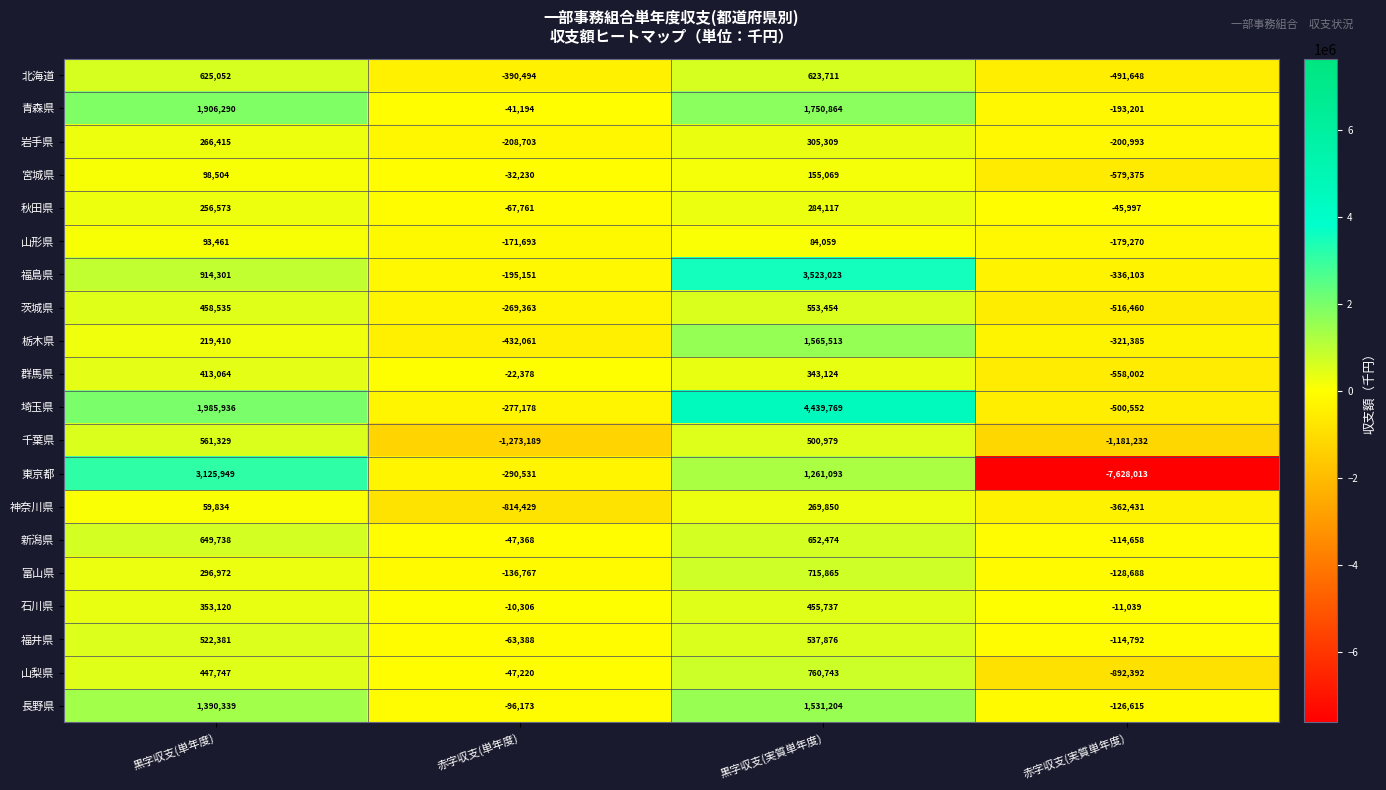

What is the sum of all 栃木県 values?

1031477